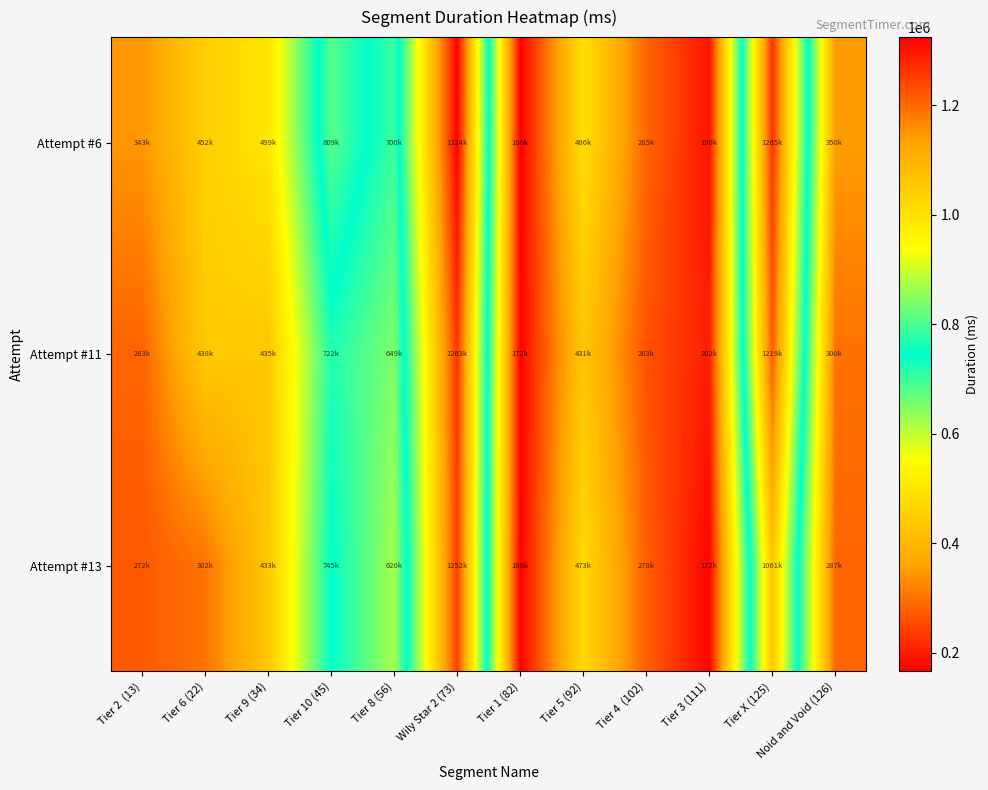

Rank the series by their maximum value, from lowest to highest.

Attempt #13, Attempt #11, Attempt #6